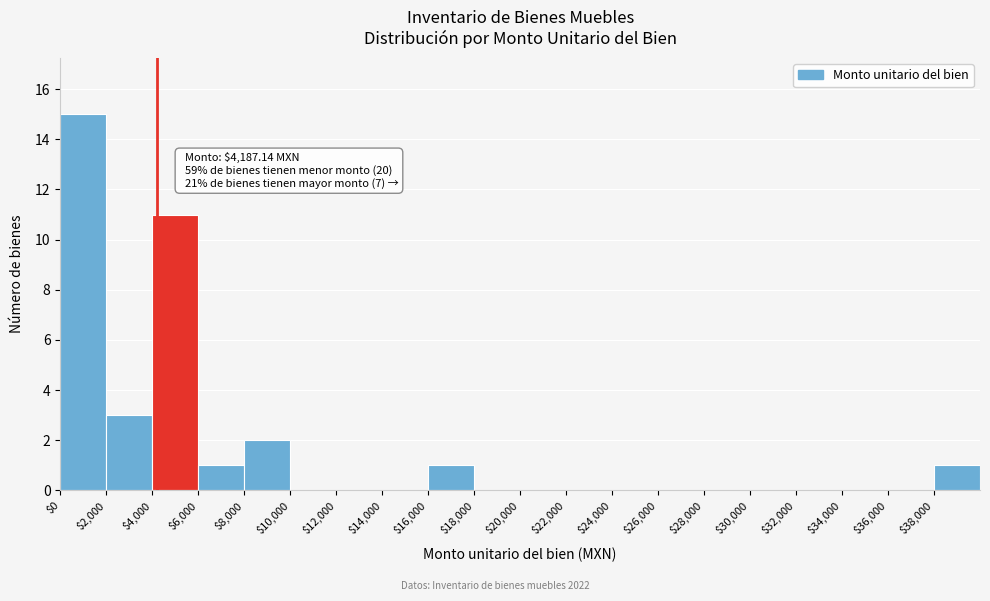

Which range on the x-axis has the tallest bar?

0 to 2000